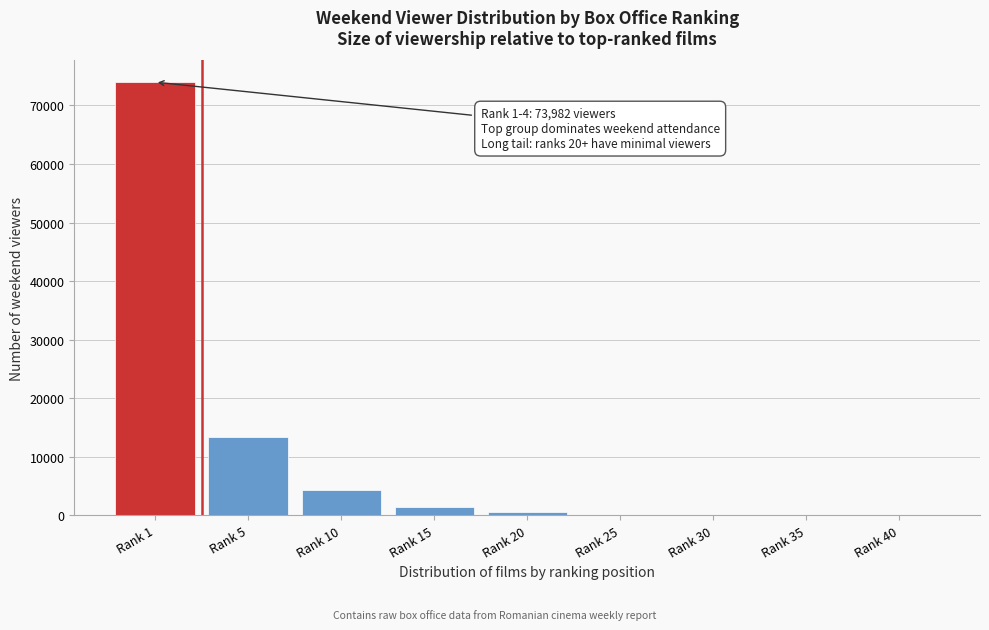

What is the maximum value shown in the chart?

73982